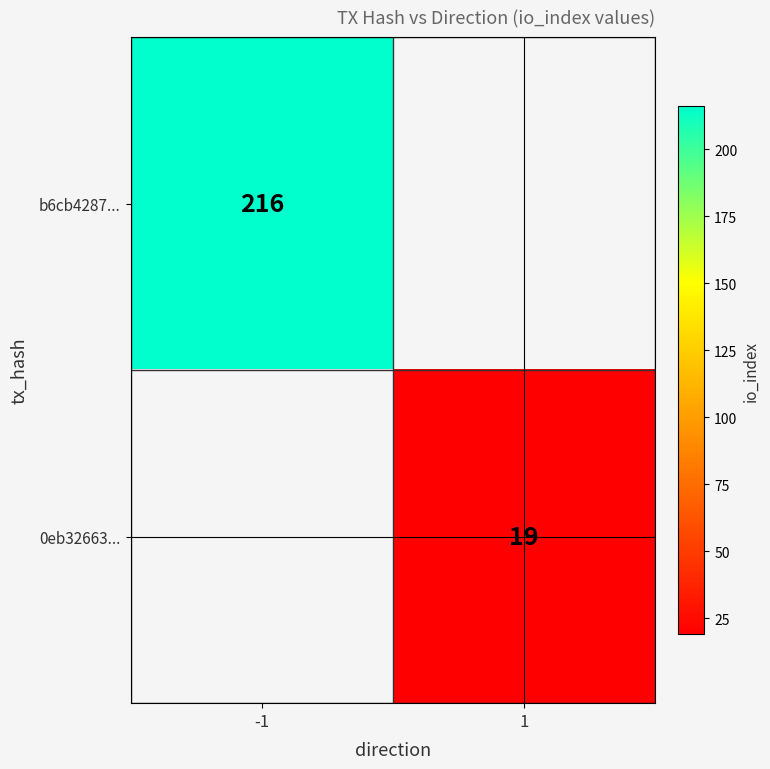

At how many categories does at least one series exceed 118?

1